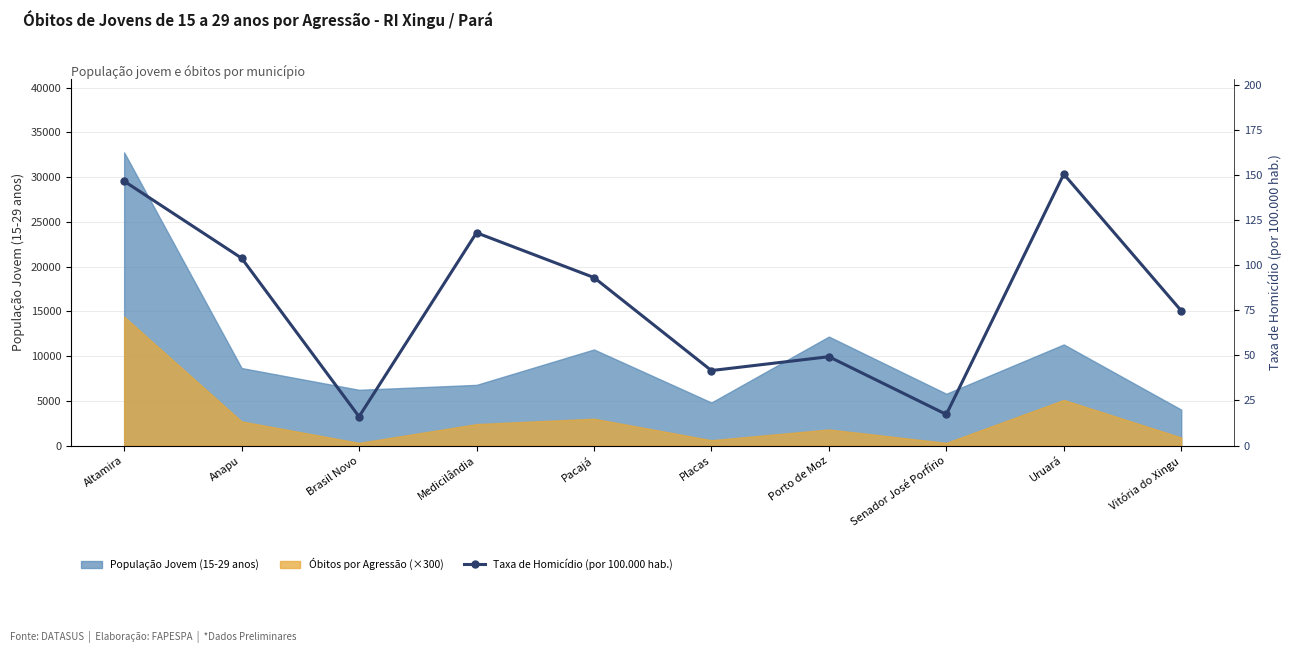

What value does the data have at Uruará?

150.5